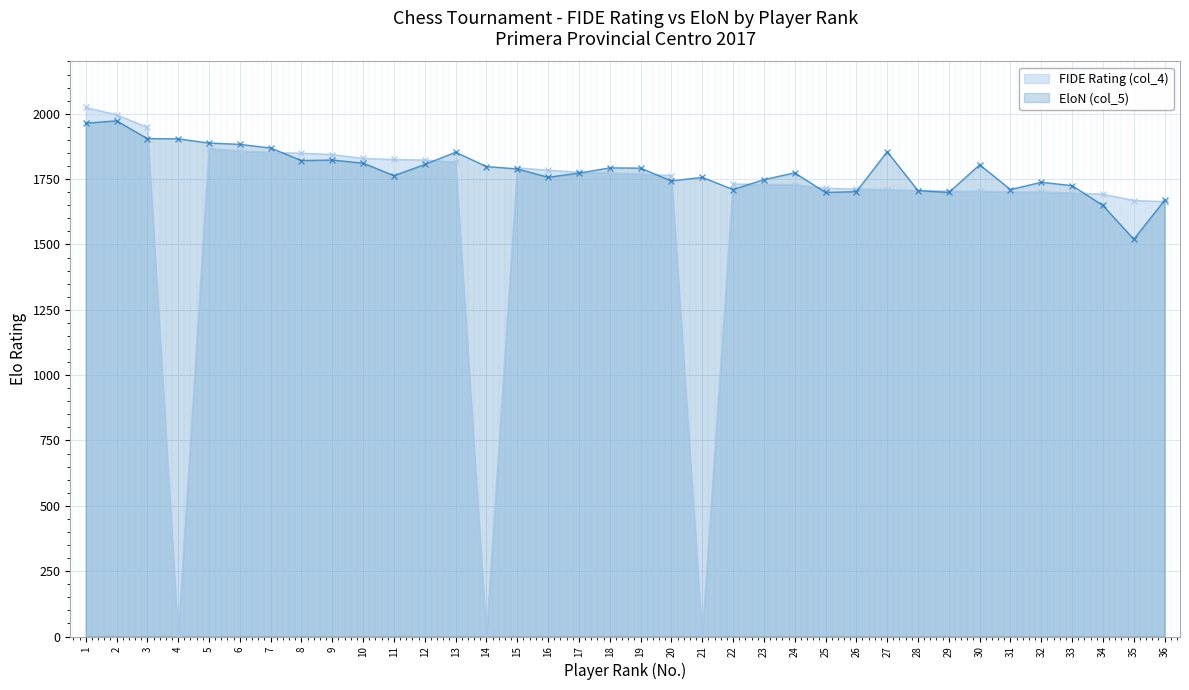

Reading right to left, extract all data points from this chart.

FIDE Rating (col_4): 1664	1668	1692	1697	1701	1701	1704	1704	1706	1710	1712	1715	1729	1730	1731	0	1763	1770	1774	1776	1784	1793	0	1815	1823	1825	1829	1844	1849	1852	1858	1867	0	1948	1996	2024
EloN (col_5): 1669	1520	1649	1725	1738	1710	1805	1699	1706	1855	1702	1699	1774	1748	1710	1757	1743	1792	1793	1773	1757	1789	1798	1853	1806	1763	1811	1823	1821	1869	1883	1888	1904	1905	1973	1964